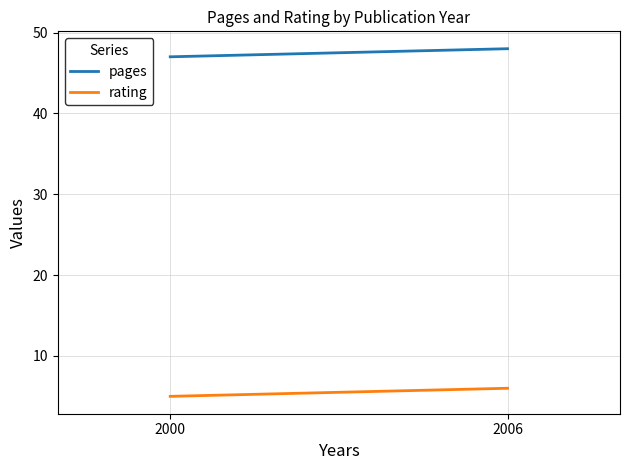

Rank the series by their average value, from lowest to highest.

rating, pages